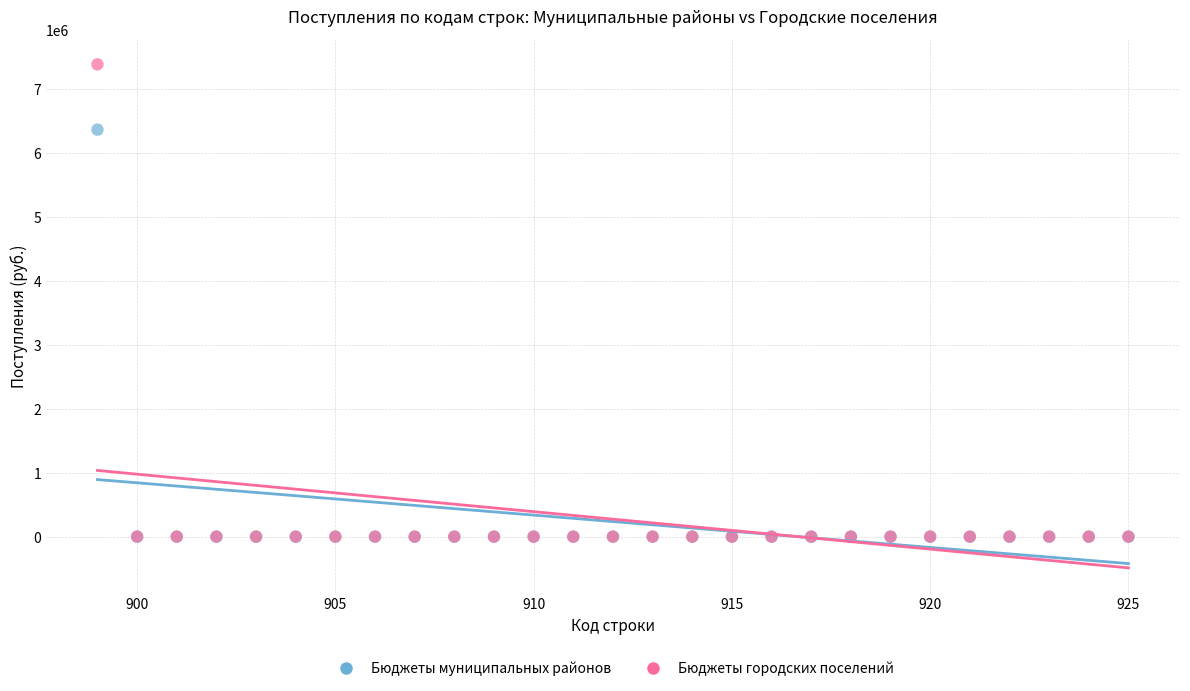

Across all series, what Y value is closest to 3693200?

6365904.6